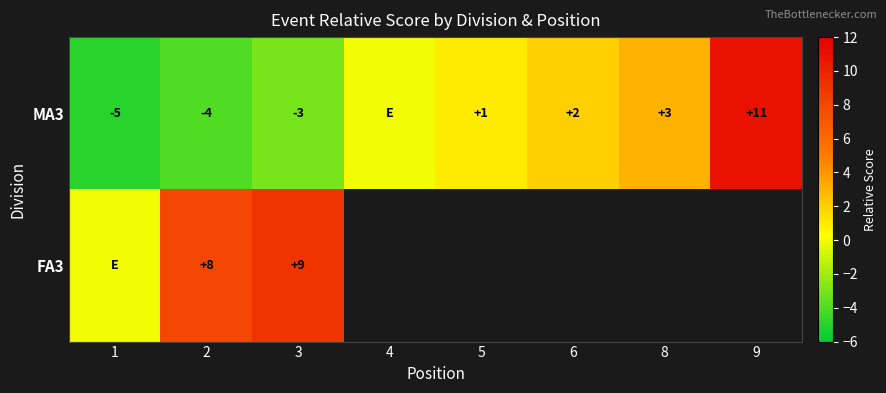

At how many categories does at least one series exceed 6?

3